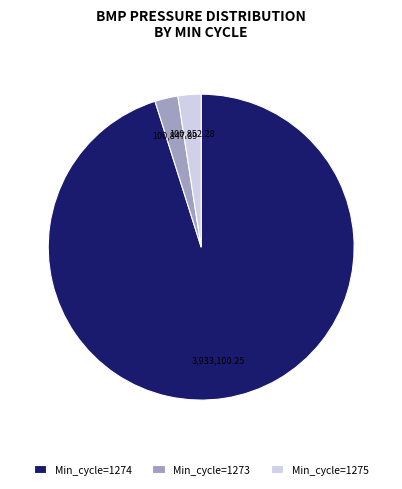

Between Min_cycle=1273 and Min_cycle=1274, which is larger?

Min_cycle=1274